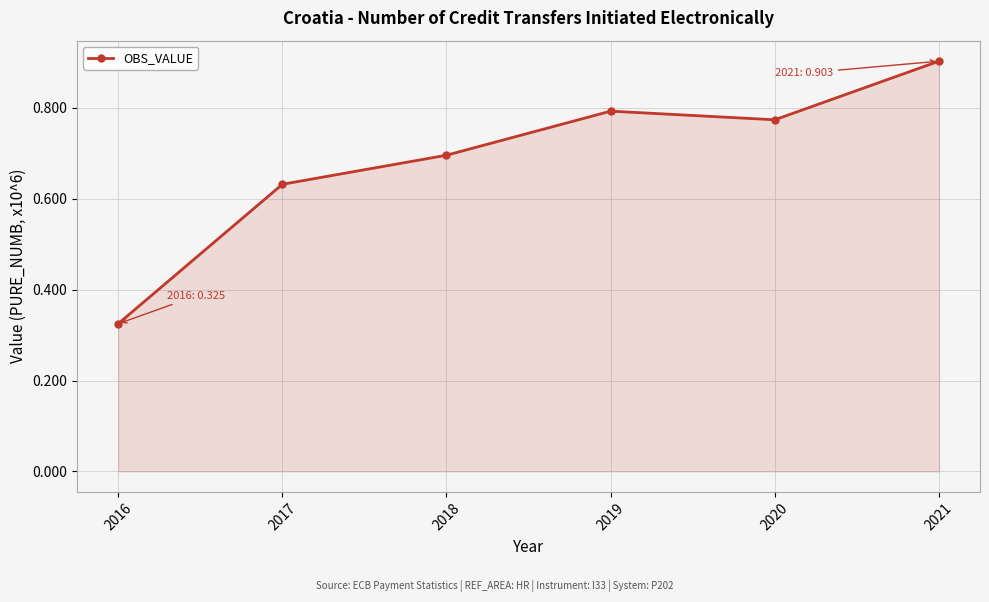

What is the change in value from 2017 to 2020?

+0.1